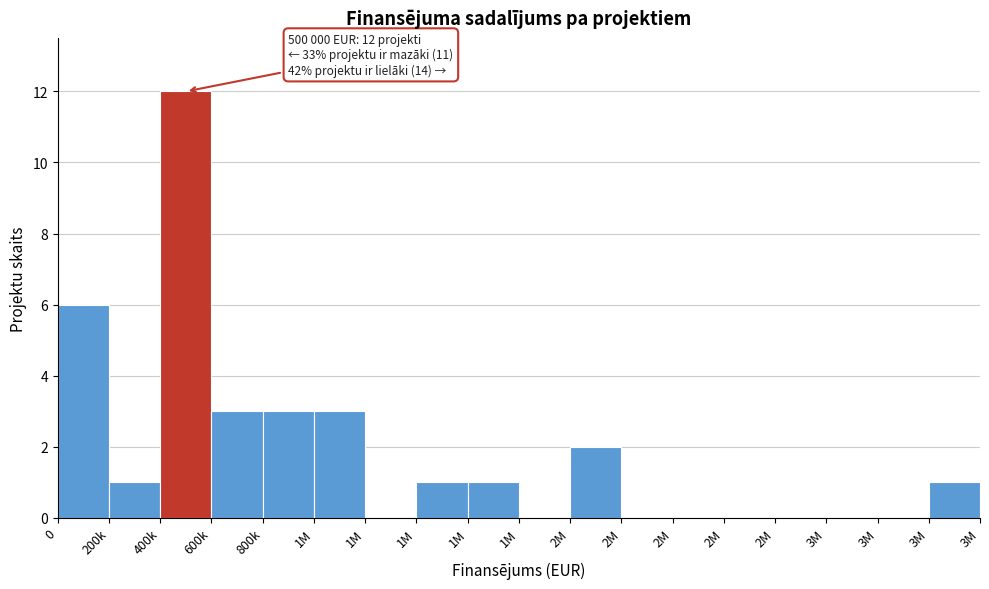

How many categories are shown in the chart?

18